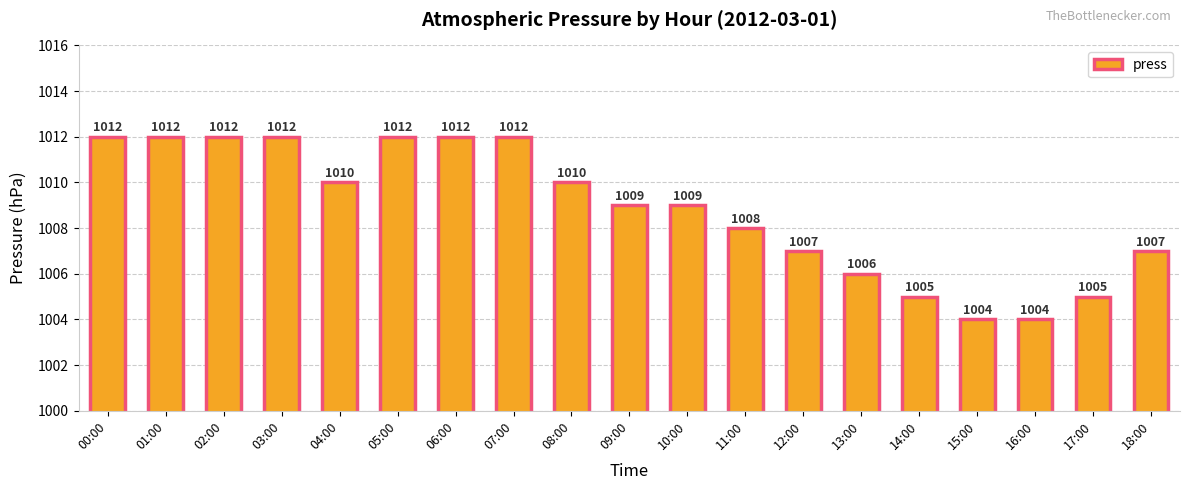

Which has a higher value, 08:00 or 02:00?

02:00